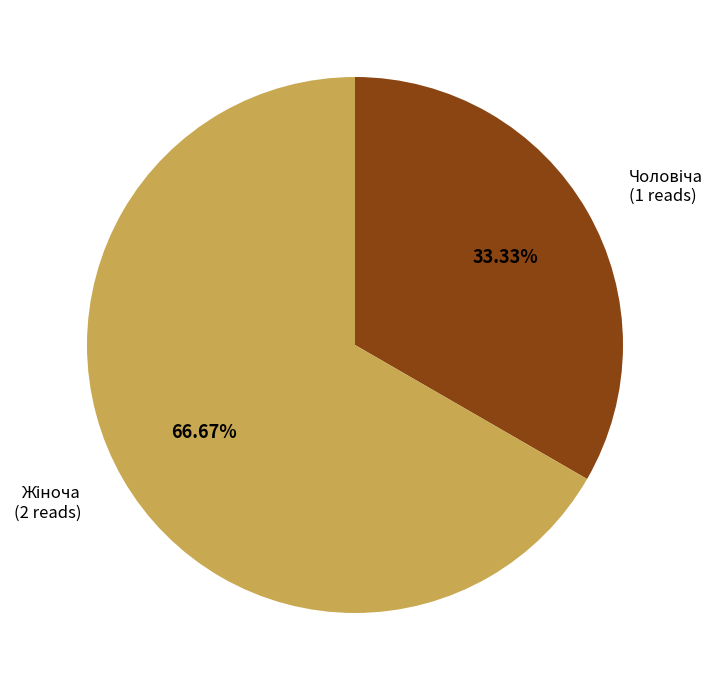

Does any single category account for the majority?

Yes